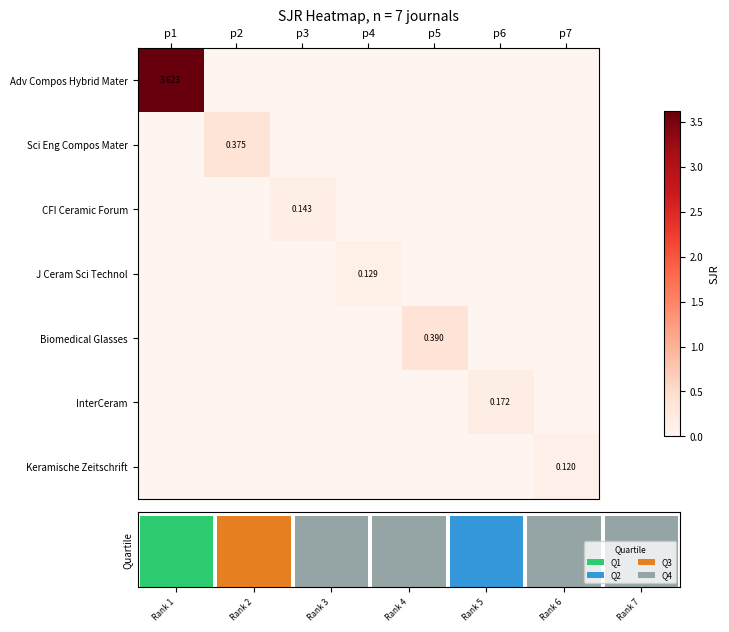

Count the number of data series in this chart.

7